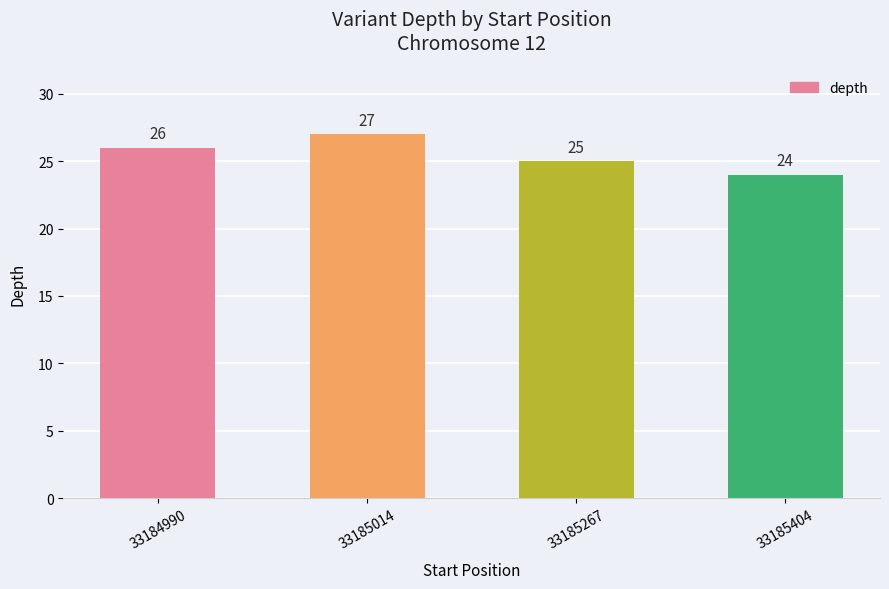

Rank the categories by value from lowest to highest.

33185404, 33185267, 33184990, 33185014